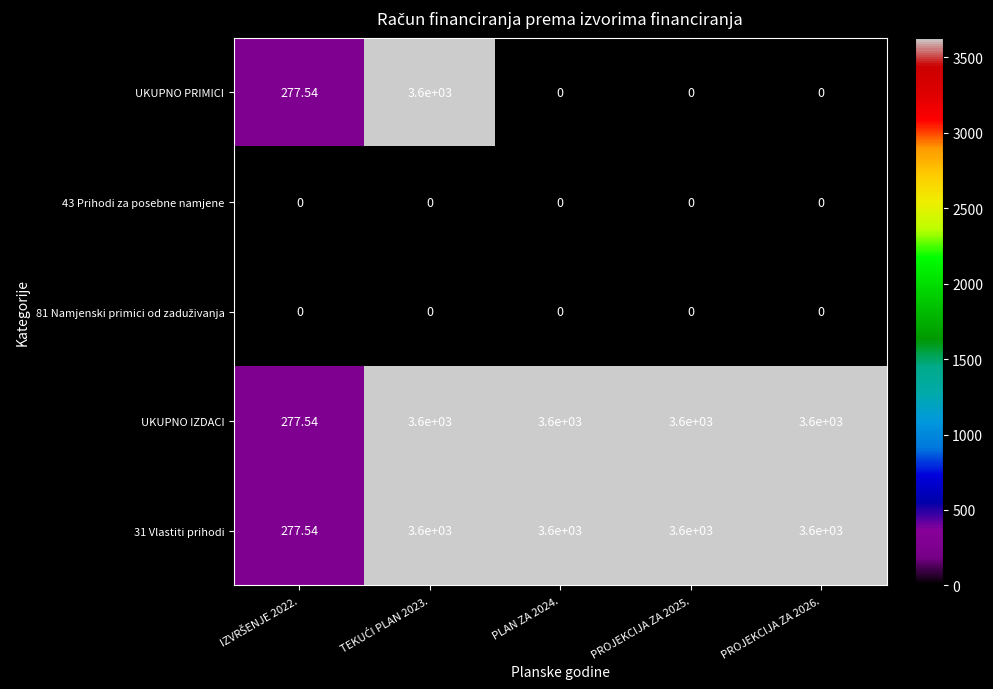

How many distinct data groups are displayed?

5